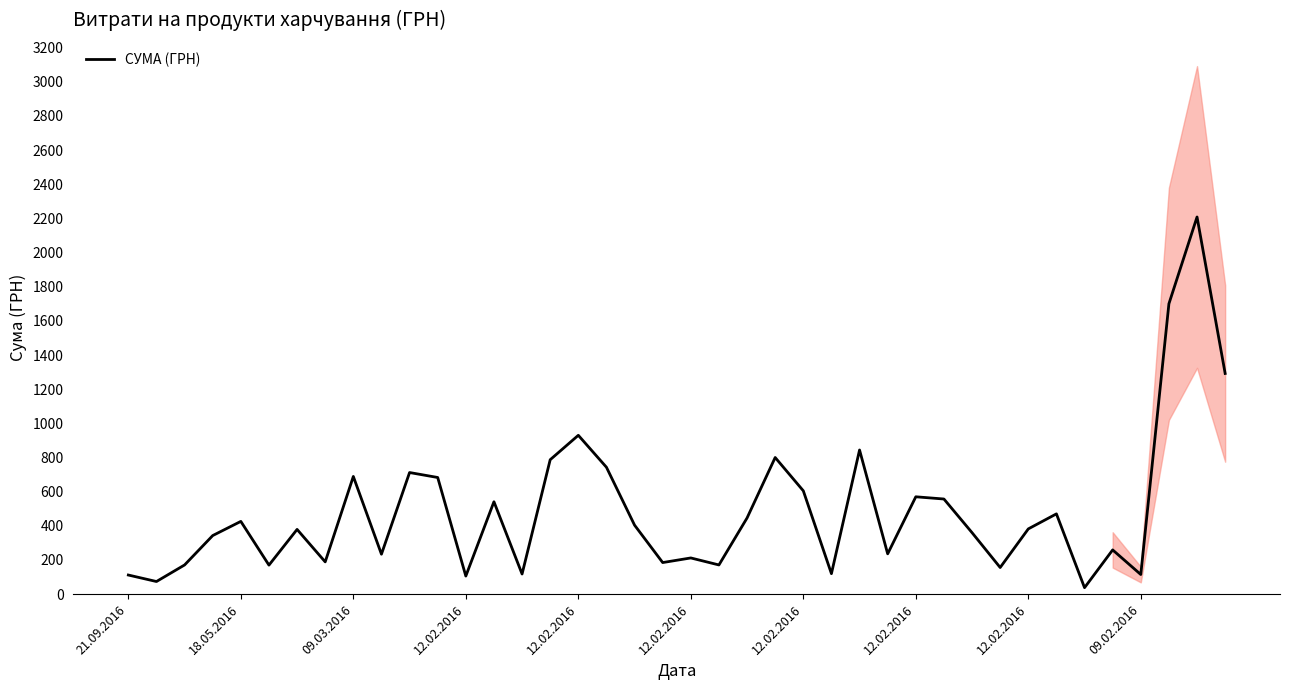

What is the greatest value displayed?

2208